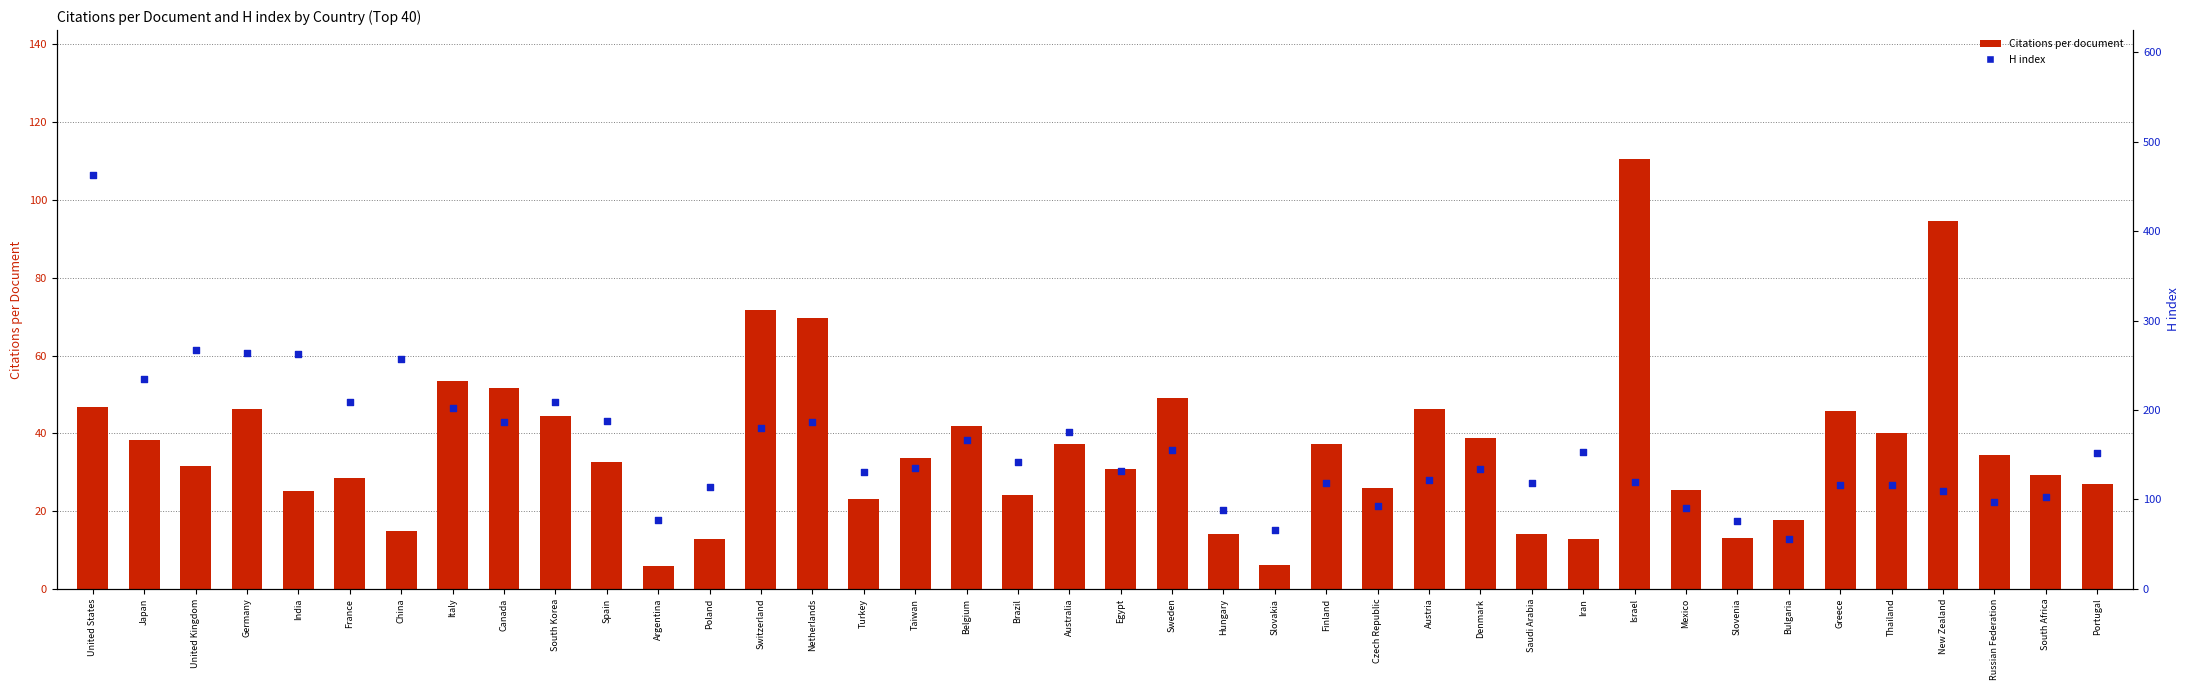

What is the total value across all series at New Zealand?

203.7